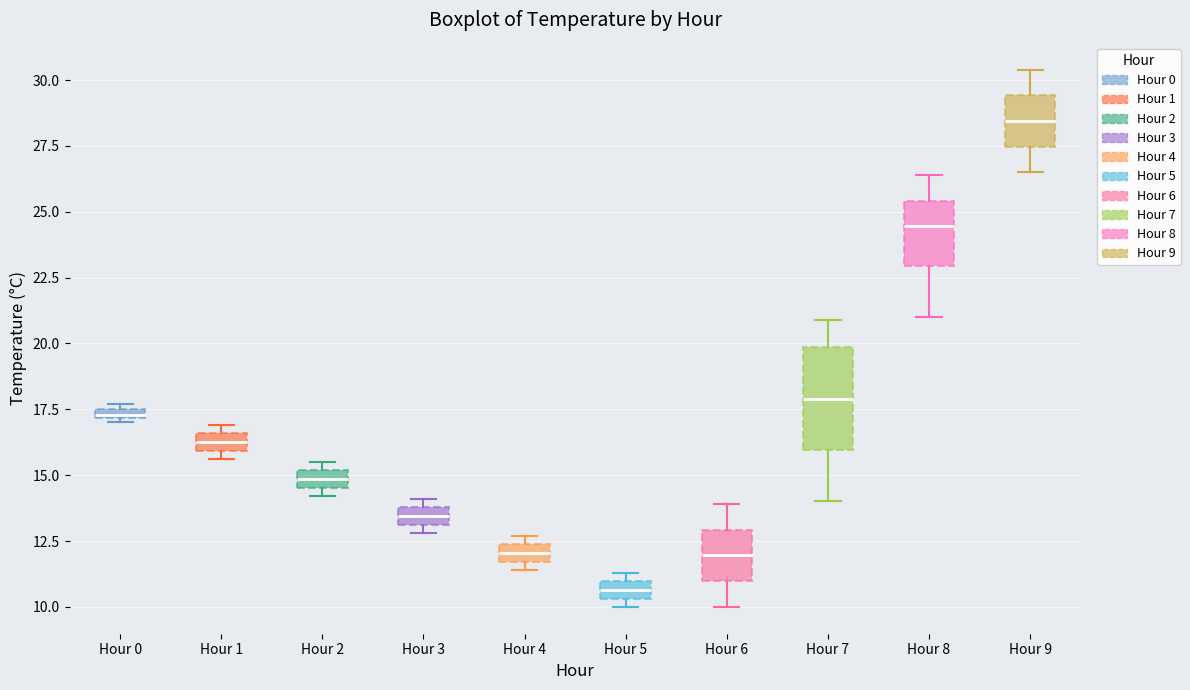

Where is the upper edge of the box for Hour 4 on the y-axis? The values are not printed on the chart, so give them approximately, as read against the axis.

12.5